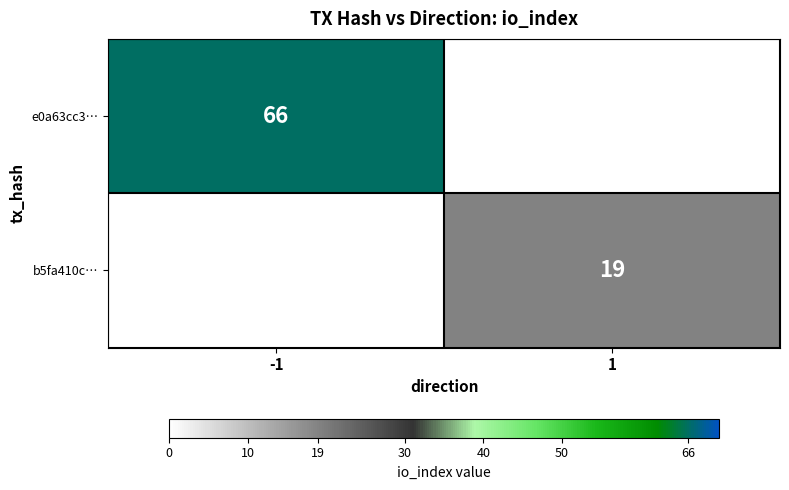

The value of e0a63cc3… at -1 is 66. True or false?

True